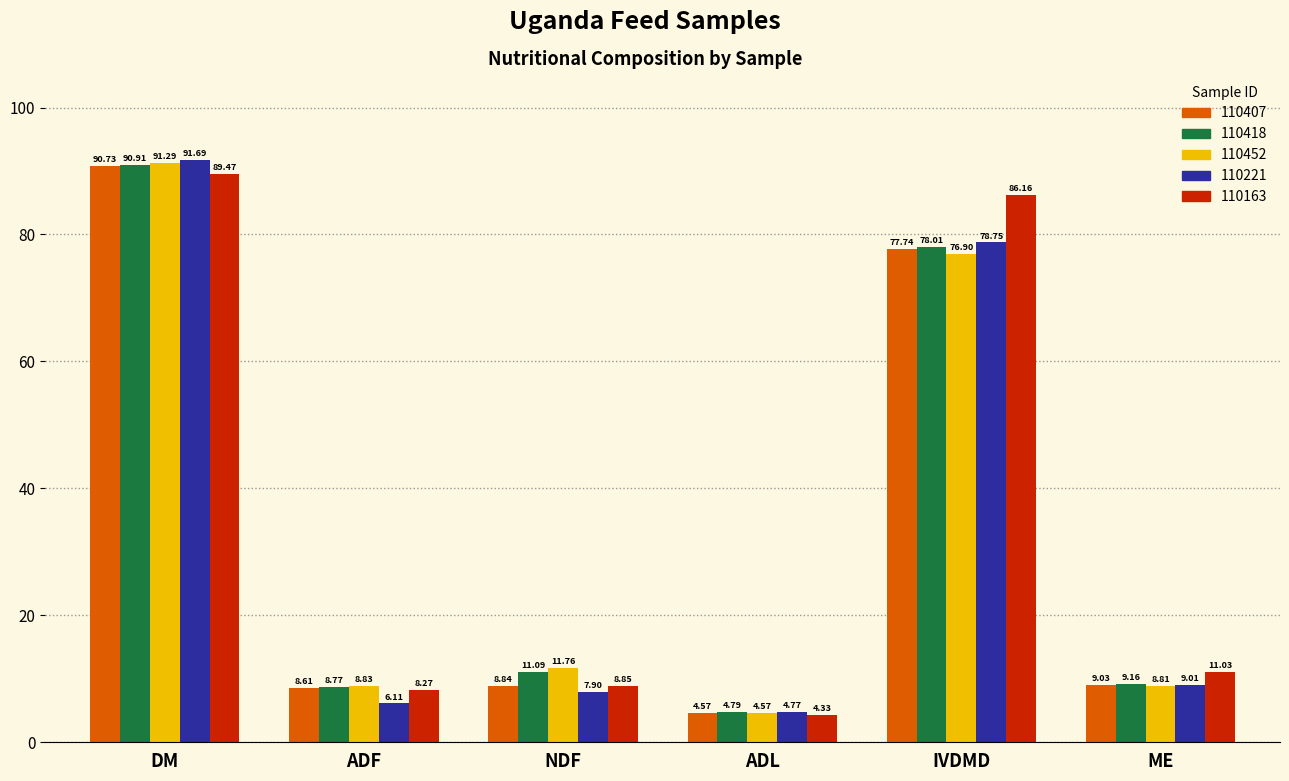

At which category is the sum across all series the highest?

DM